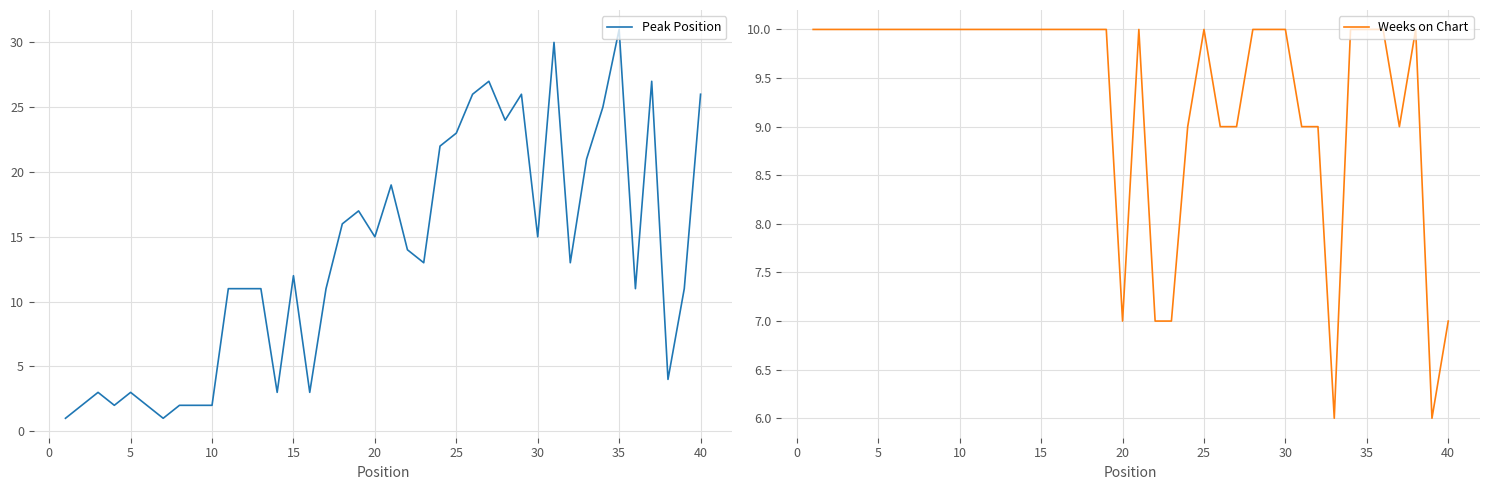

How many data points does each series have?

40